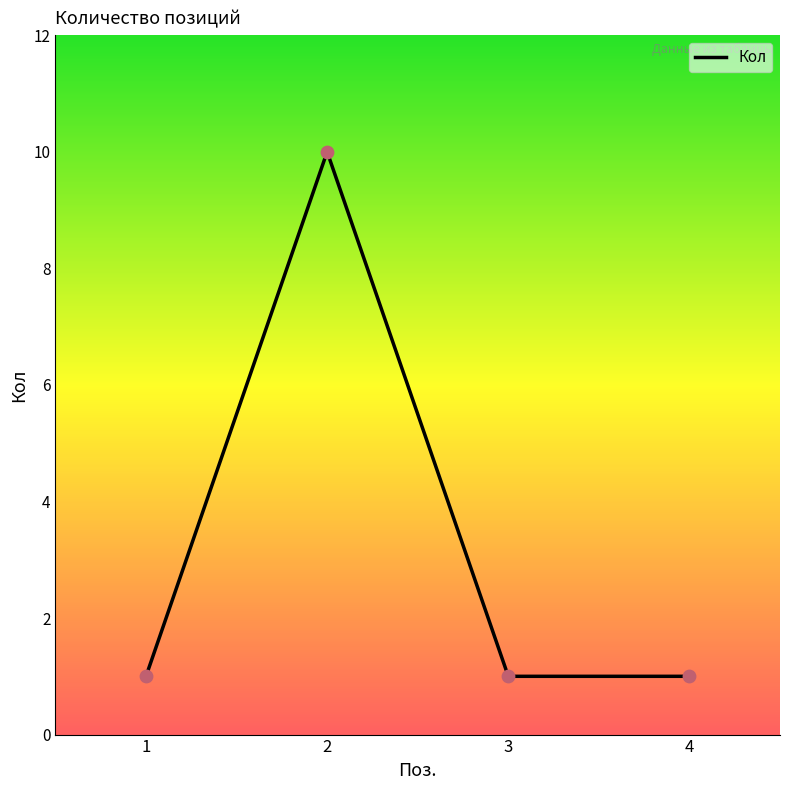

What is the ratio of the value at 2 to the value at 3?

10.0